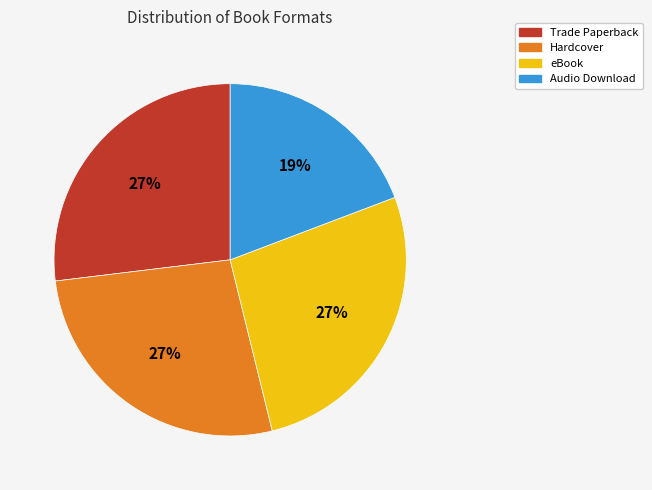

The Trade Paperback slice represents 27% of the pie. True or false?

True